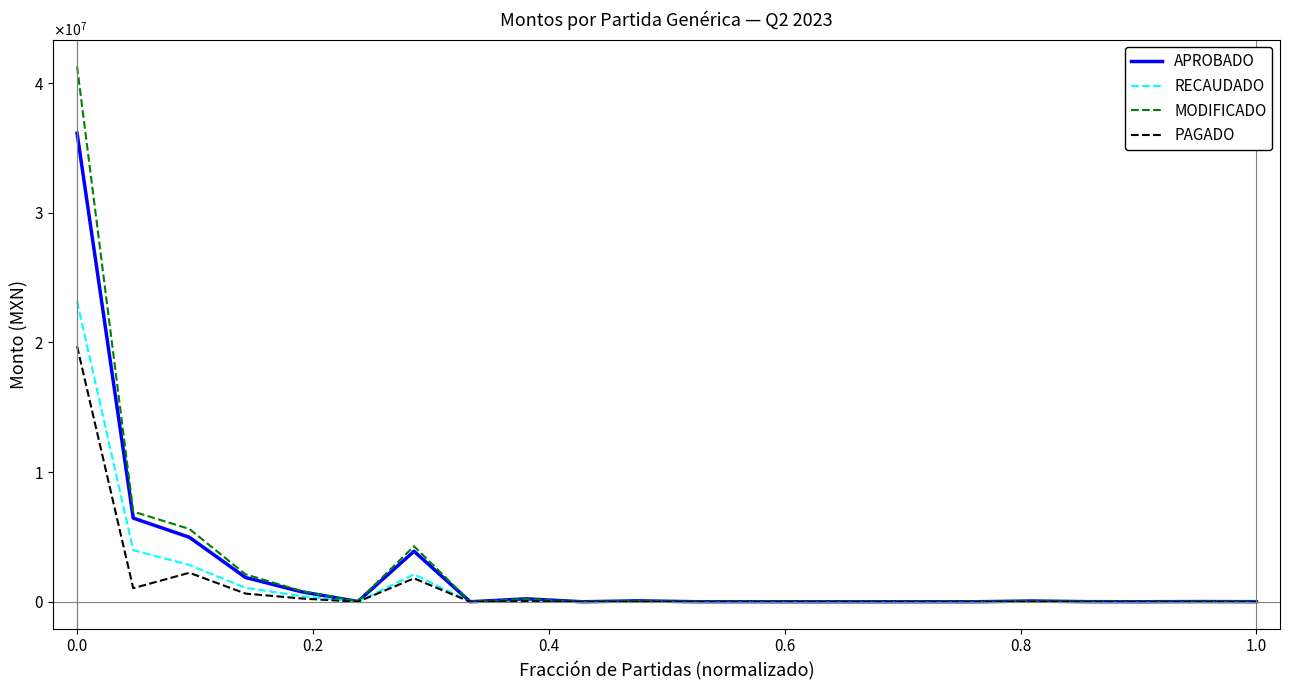

True or false: APROBADO and PAGADO cross at least once.

False